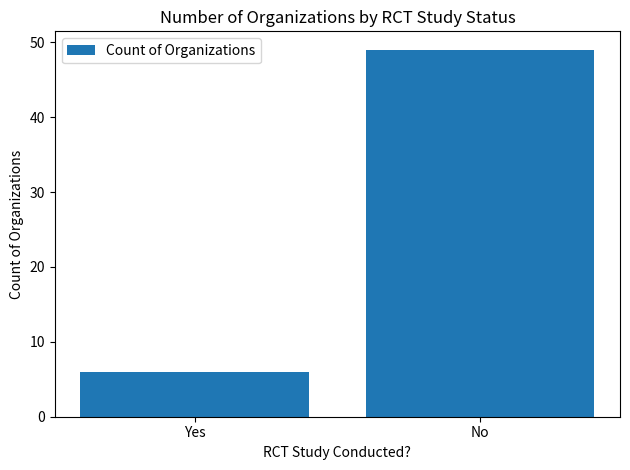

What is the average value?

28